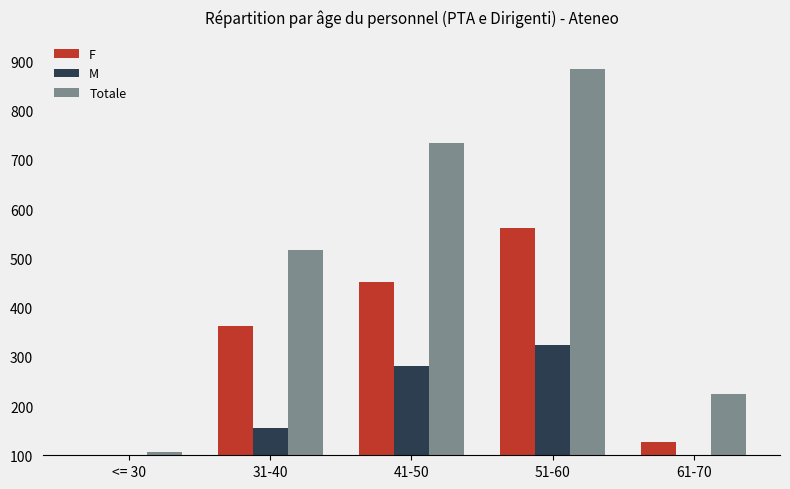

What is the smallest value displayed?

41